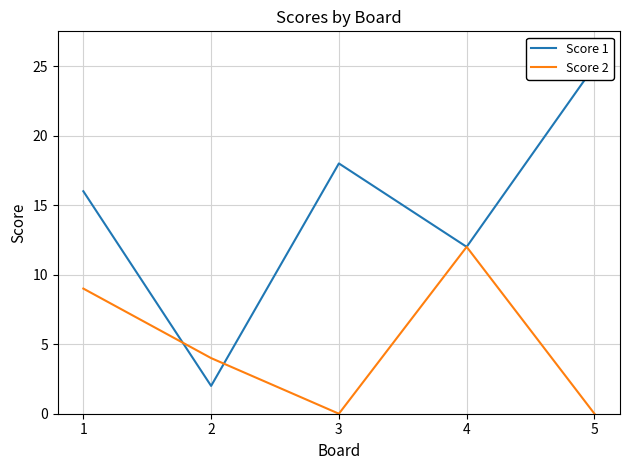

True or false: Score 2 has more than 0 points higher than both neighbors.

True